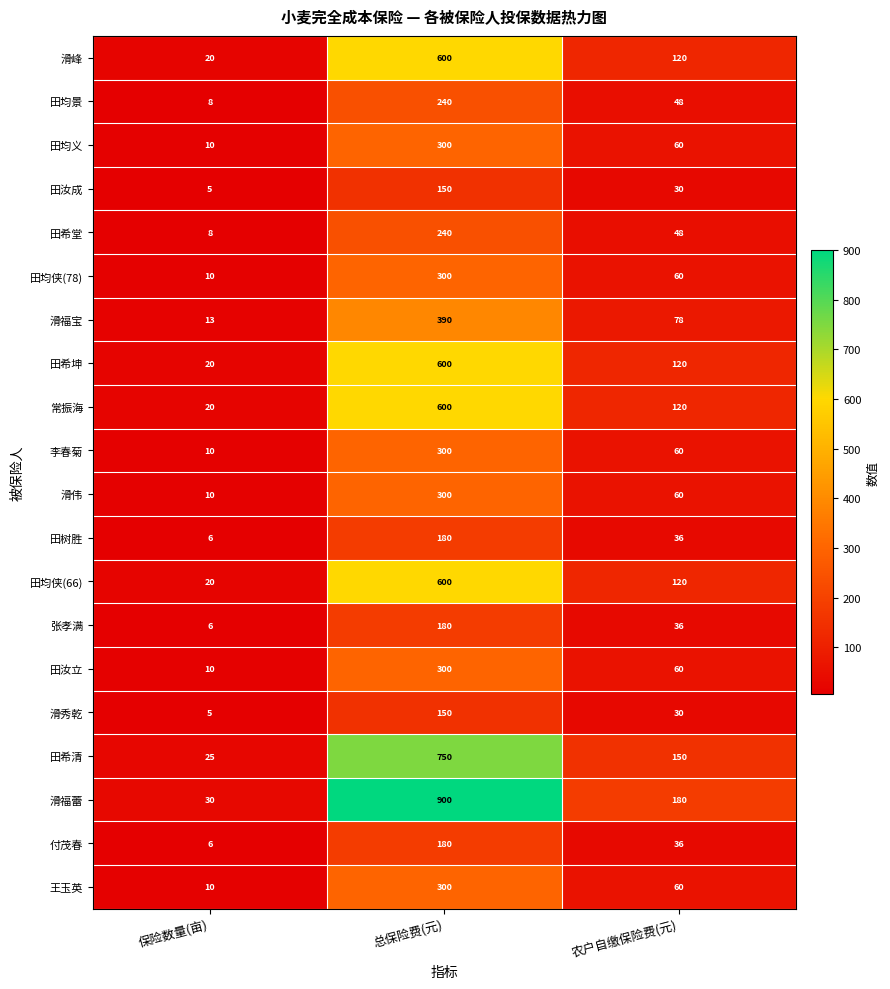

Which series has the widest spread of values?

滑福蕾